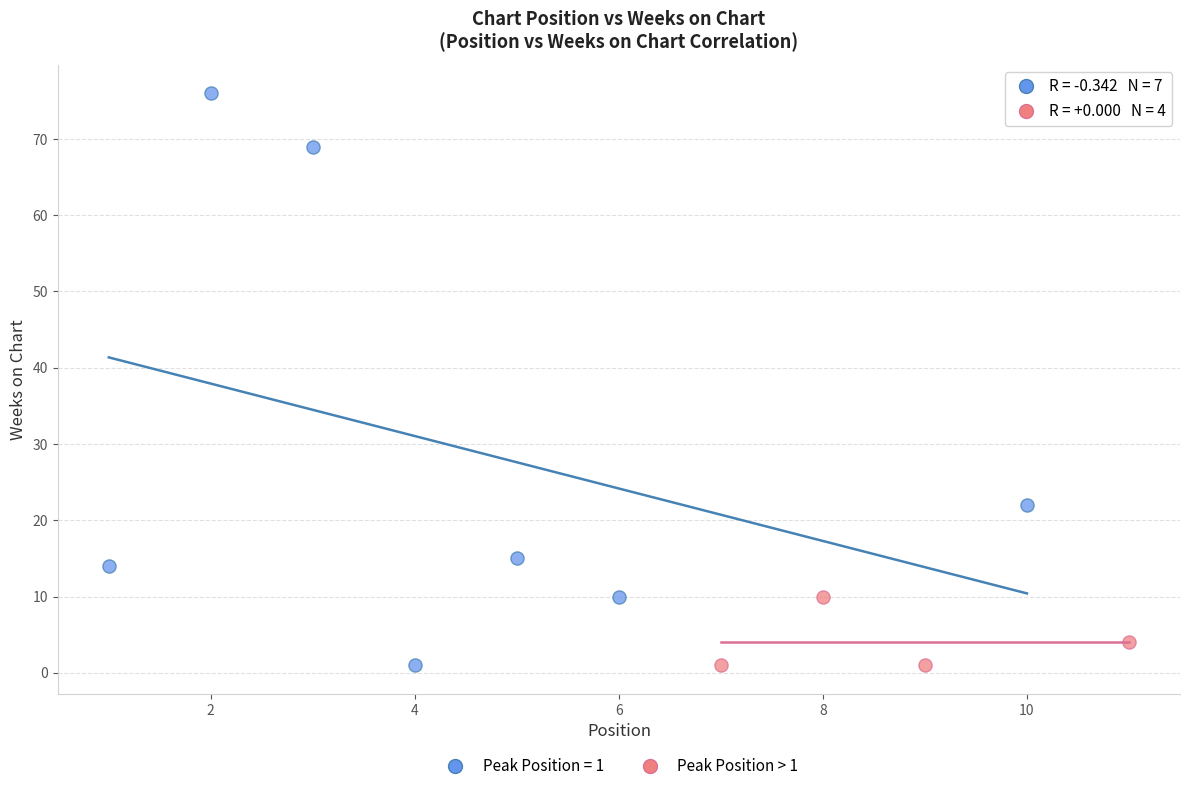

Which series reaches the maximum Y coordinate?

Peak Position = 1